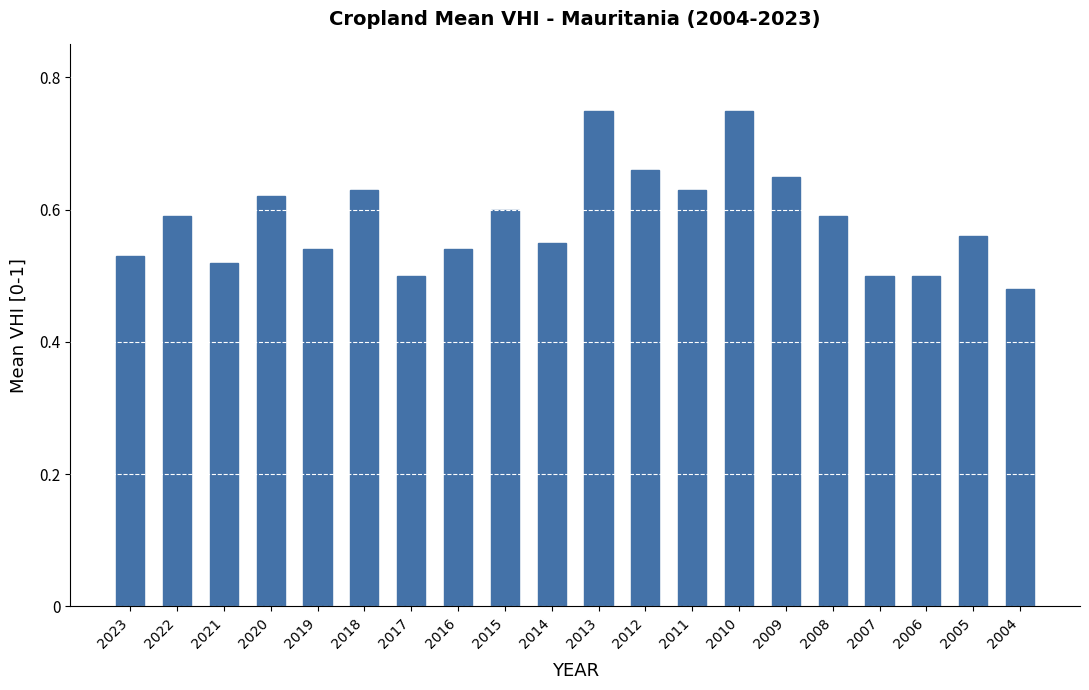

Which label corresponds to the smallest value in the chart?

2004